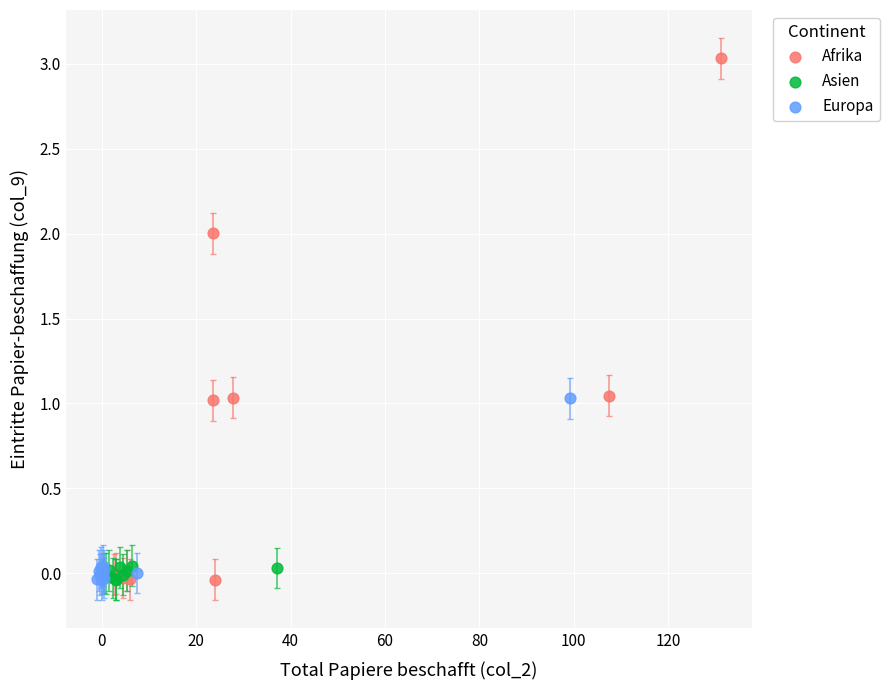

Which series has the widest spread of Y values?

Afrika